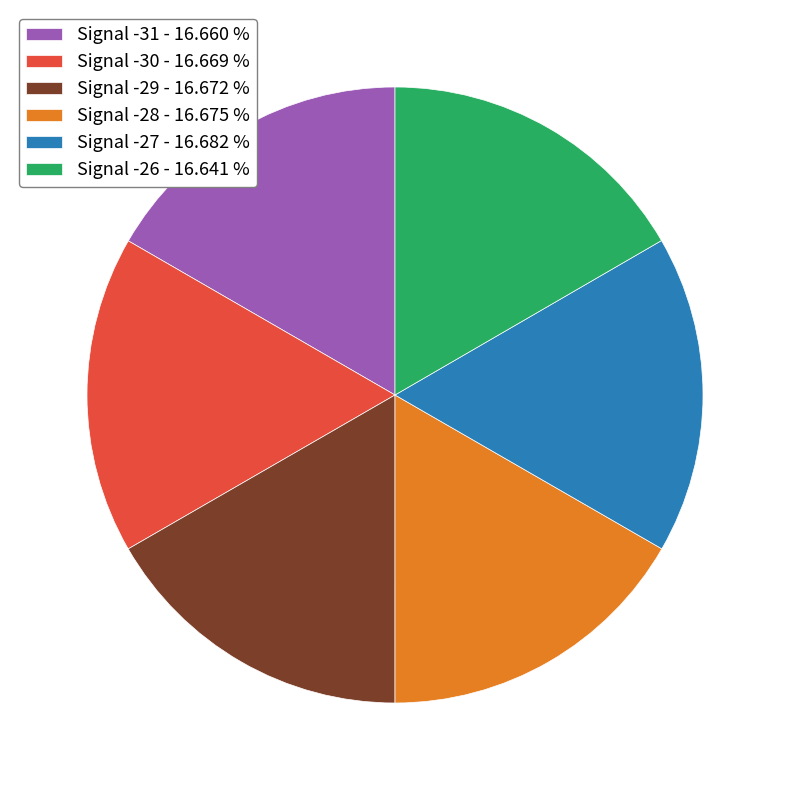

Combined, do Signal -29 - 16.672 % and Signal -26 - 16.641 % account for over 50%?

No